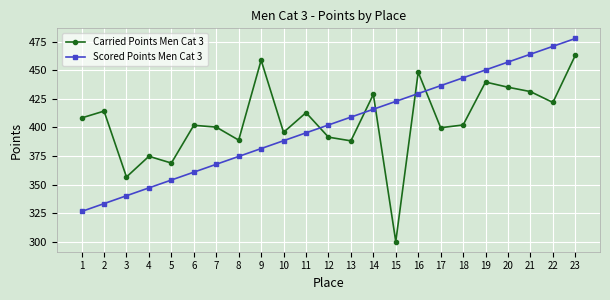

At 2, list the series in order from smallest to largest.

Scored Points Men Cat 3, Carried Points Men Cat 3